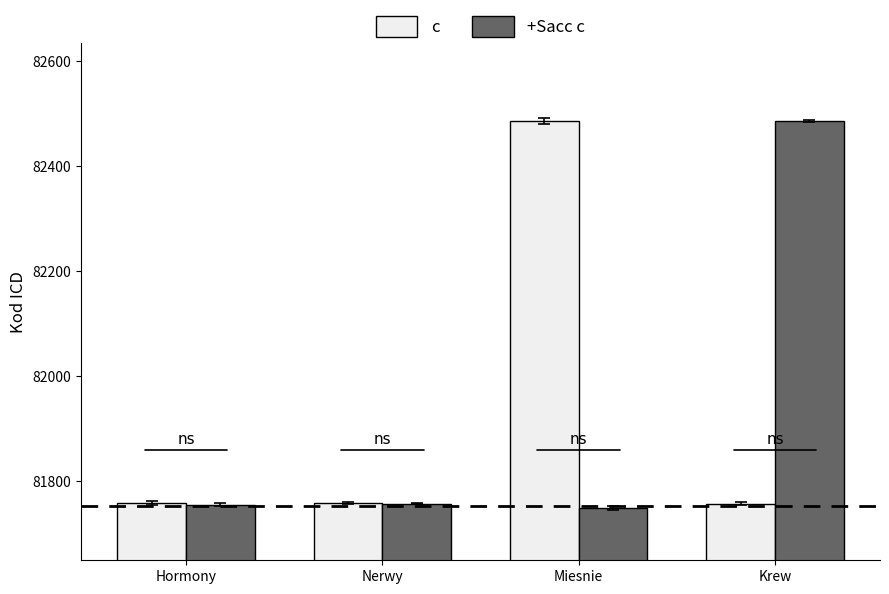

What is the sum of the +Sacc c values at Miesnie and Krew?

164234